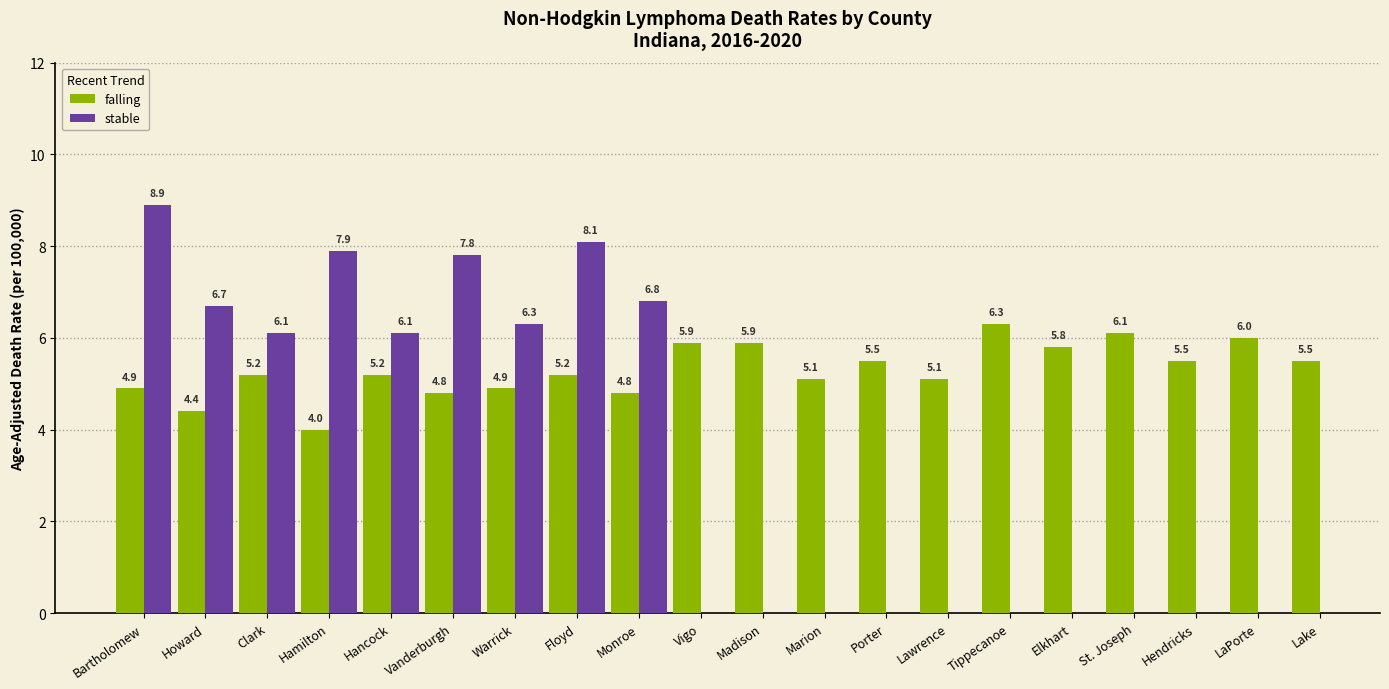

Which series has the widest spread of values?

stable